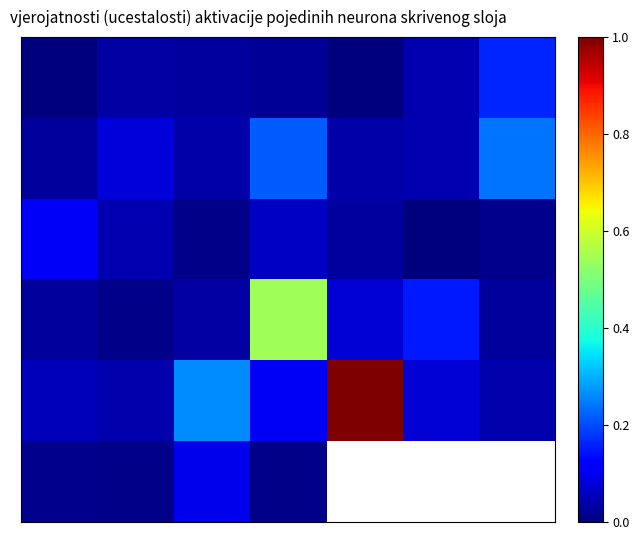

Which has a higher value, 4 or 1?

1